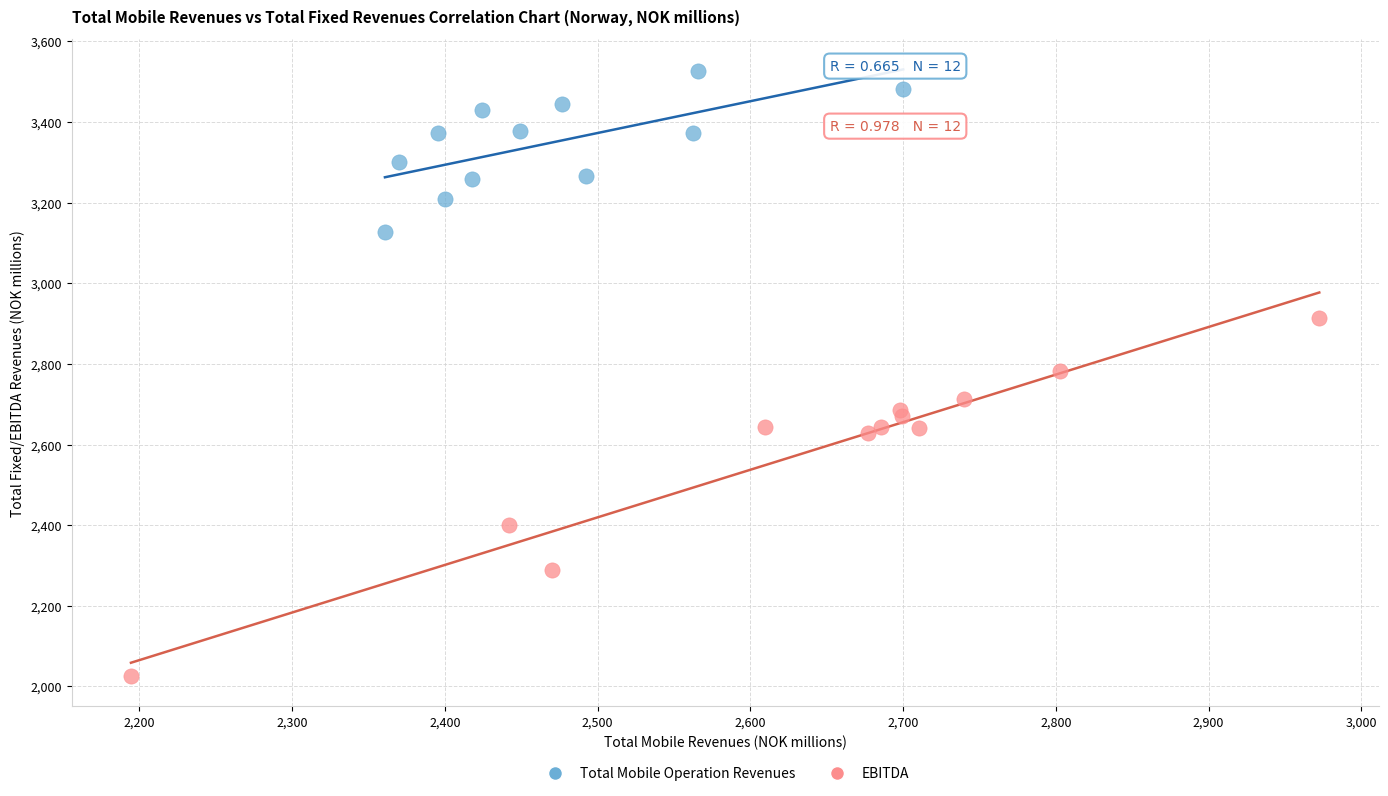

Which series reaches the minimum Y coordinate?

EBITDA